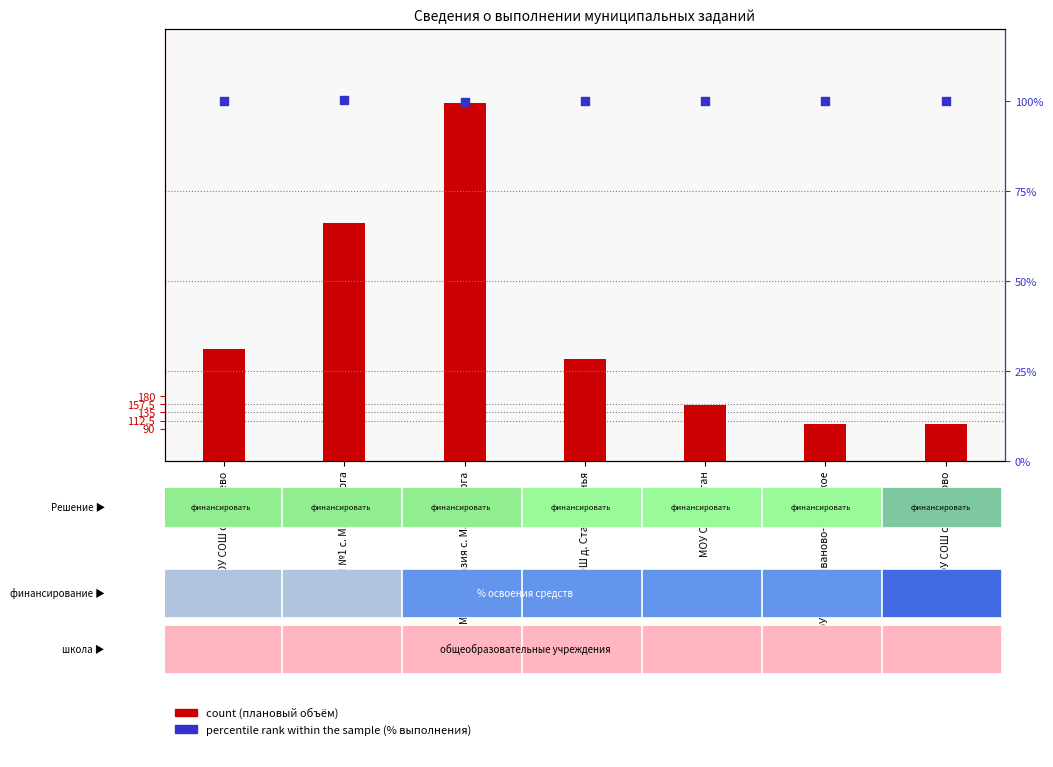

At which category is the sum across all series the highest?

МОУ Гимназия с. Малая Пурга